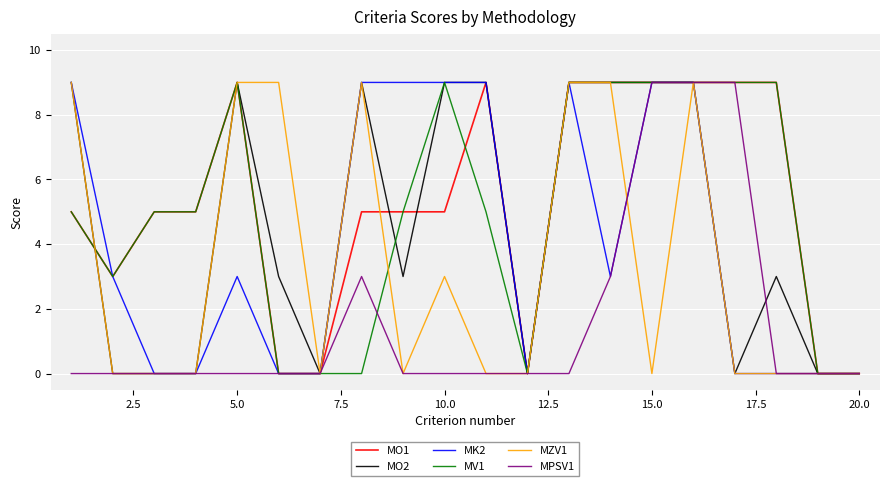

What is the maximum value shown in the chart?

9